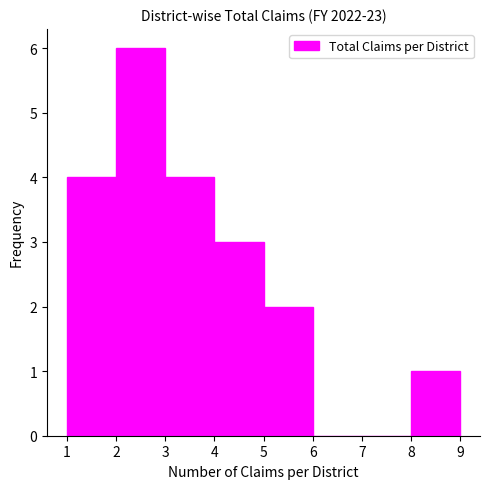

Reading left to right, transcribe this chart: for each bar, give the range it covers on the x-axis and its height. The values are not printed on the chart, so give them approximately, as read against the axis.

1 to 2: 4
2 to 3: 6
3 to 4: 4
4 to 5: 3
5 to 6: 2
6 to 7: 0
7 to 8: 0
8 to 9: 1